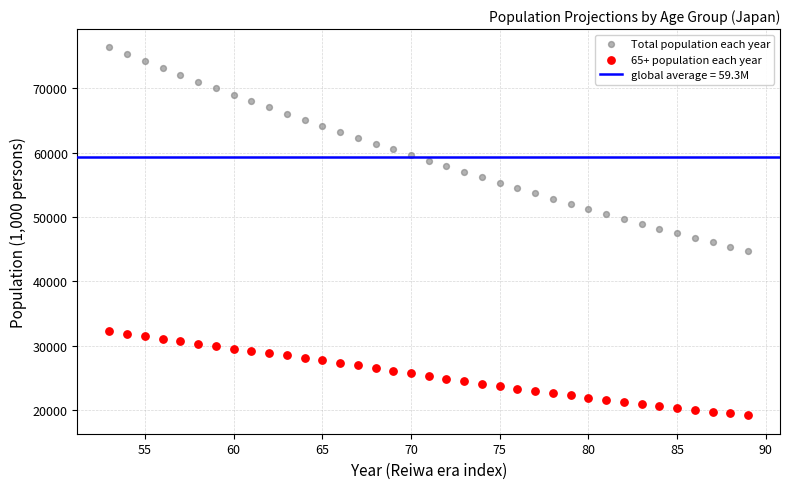

Which series contains the lowest Y value?

65+ population each year